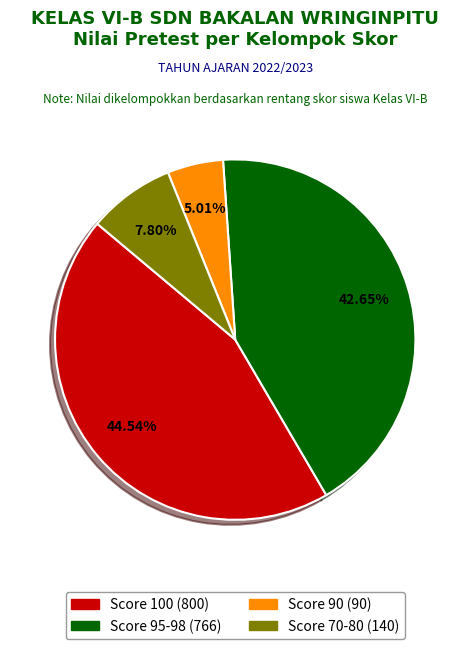

Is there any slice that represents more than half of the pie?

No